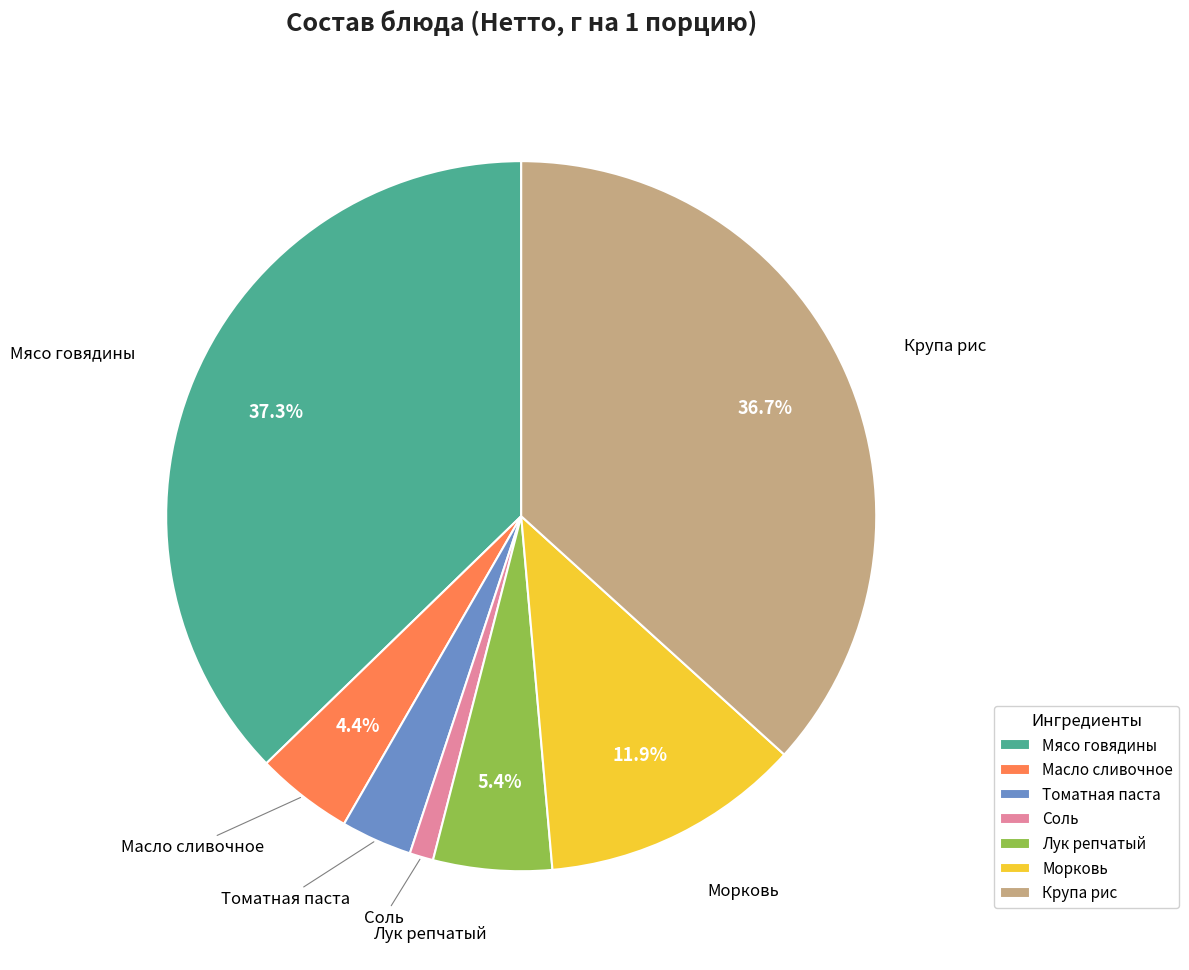

To the nearest percent, what percentage of the pie is Крупа рис?

37%